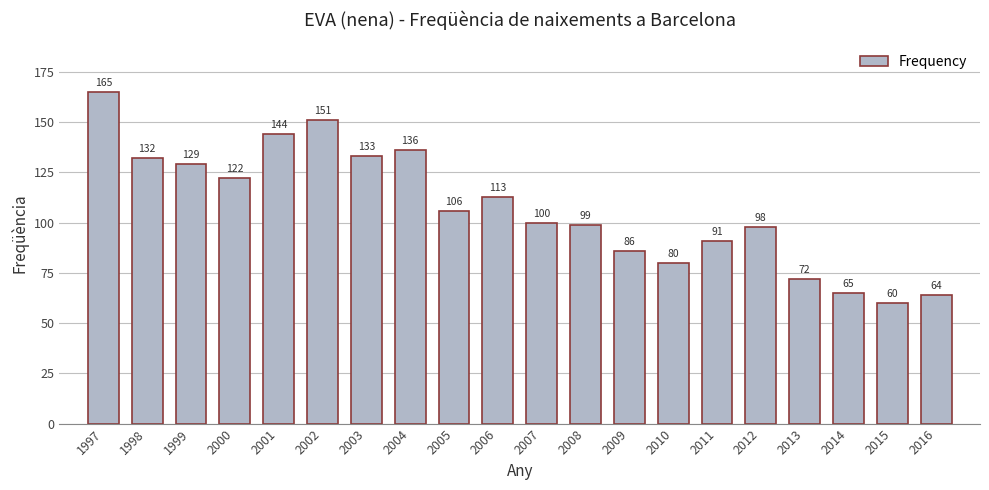

Reading right to left, list all the values displayed in this chart.

2016=64	2015=60	2014=65	2013=72	2012=98	2011=91	2010=80	2009=86	2008=99	2007=100	2006=113	2005=106	2004=136	2003=133	2002=151	2001=144	2000=122	1999=129	1998=132	1997=165